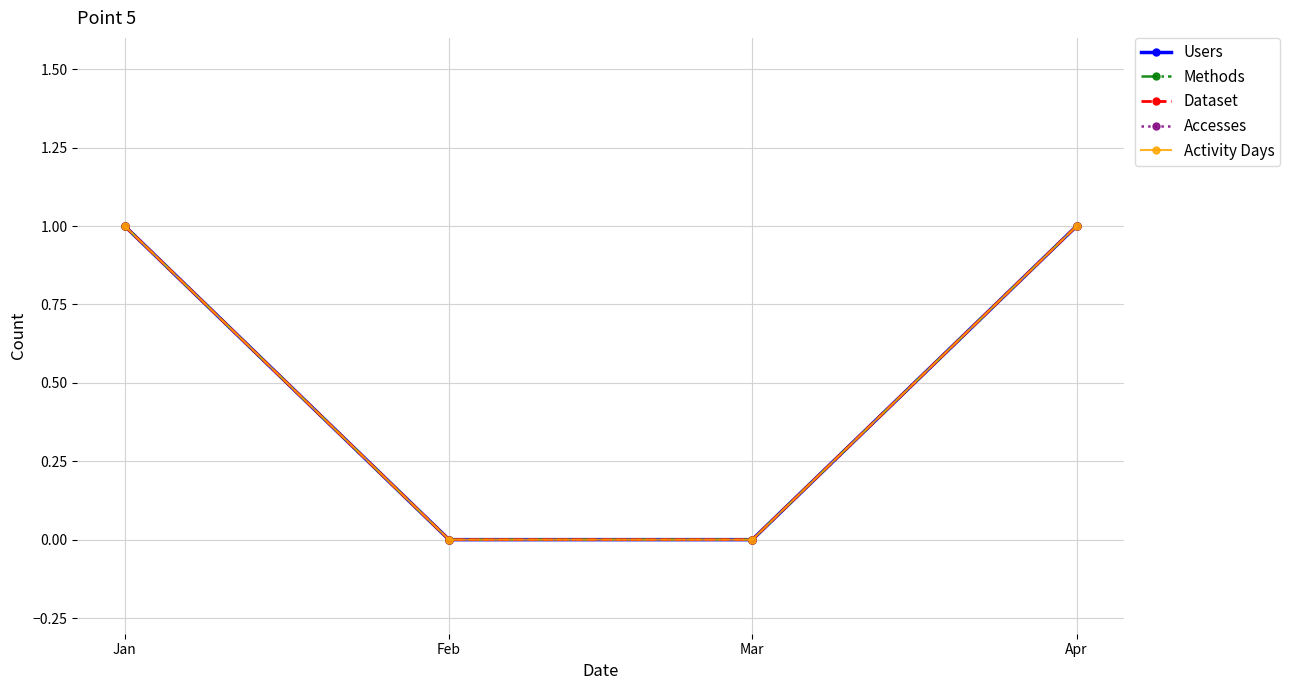

Is this an area chart (filled region under the line)?

No